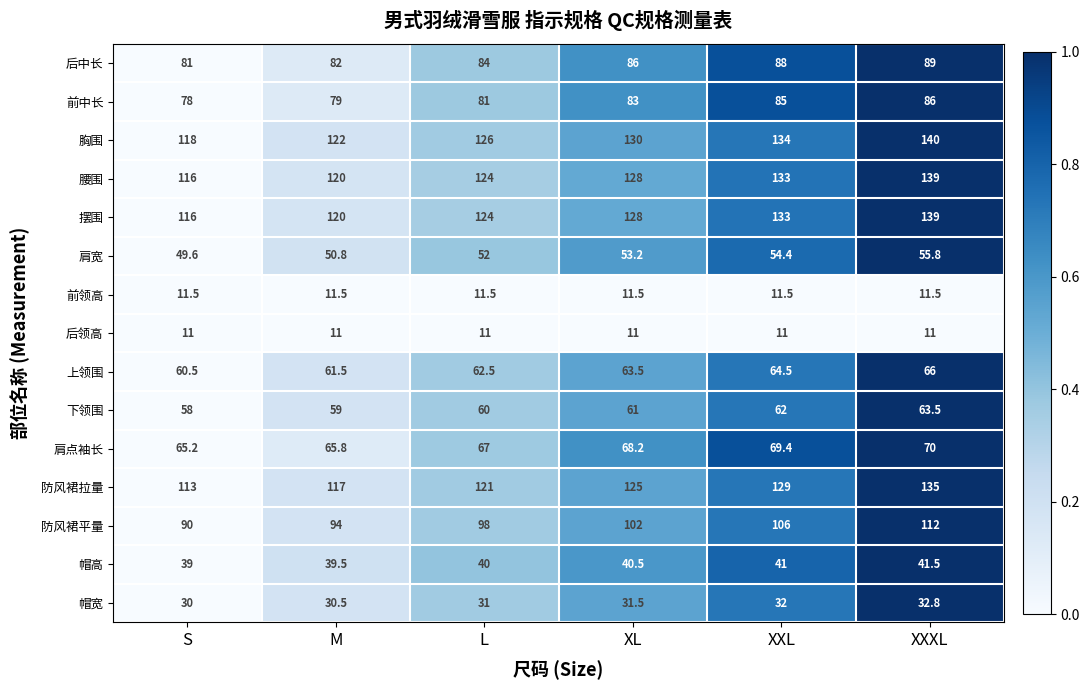

What is the spread (max minus min) of values at M?

111.0